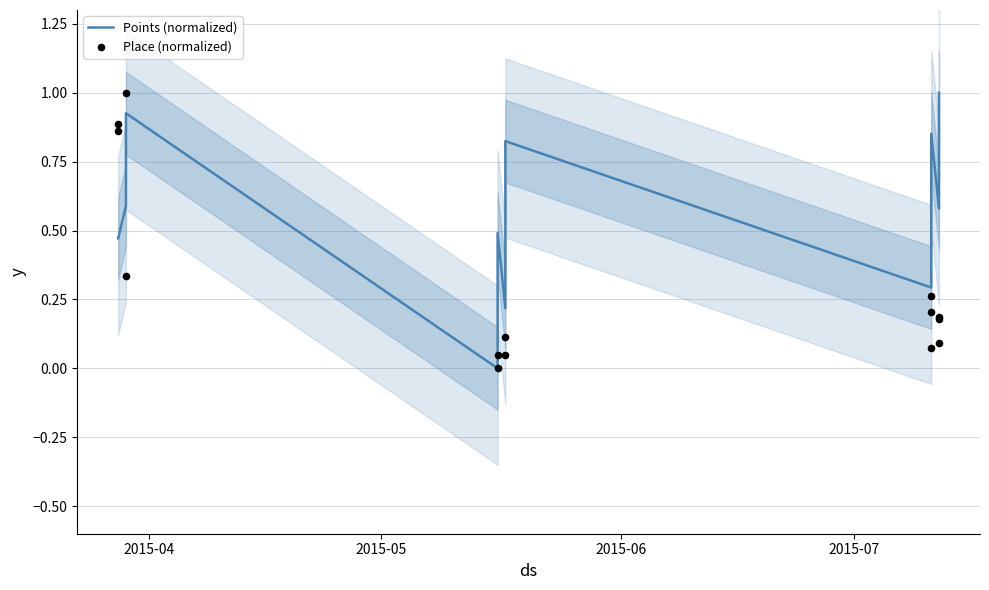

Which series reaches the minimum Y coordinate?

Points (normalized)